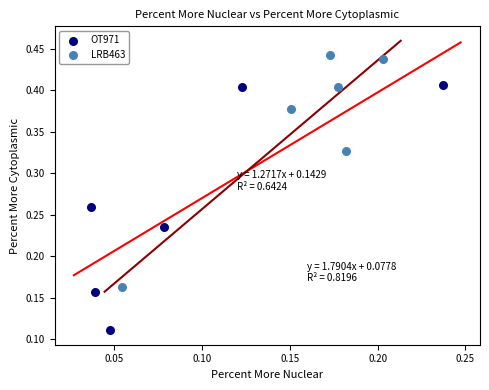

Which series reaches the maximum Y coordinate?

LRB463